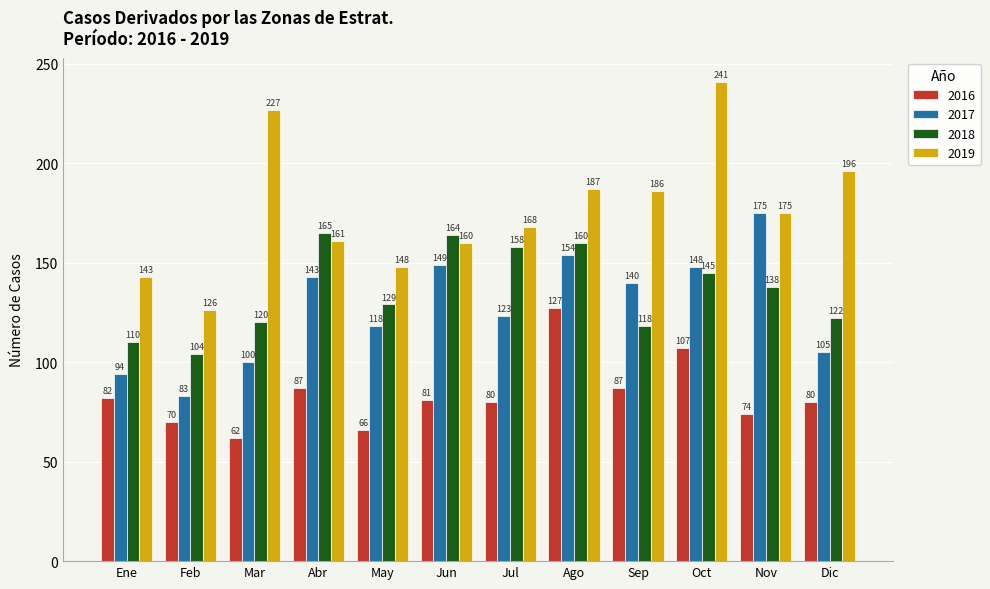

What is the sum of all 2018 values?

1633